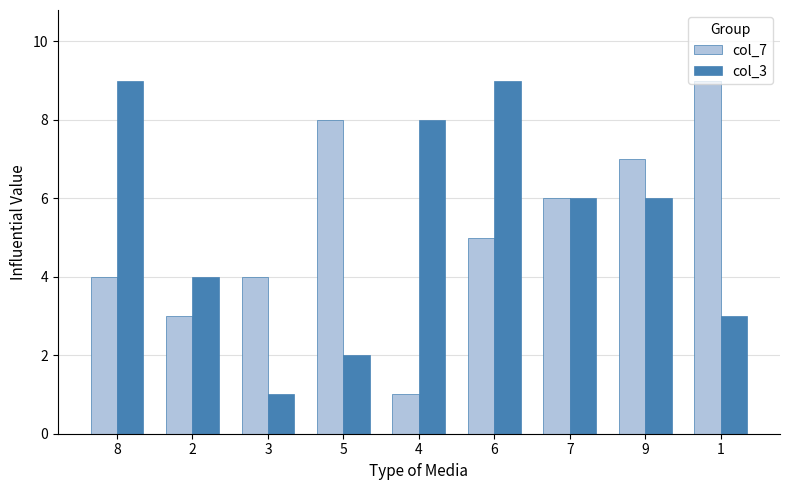

How many col_7 values are between 4 and 7?

5